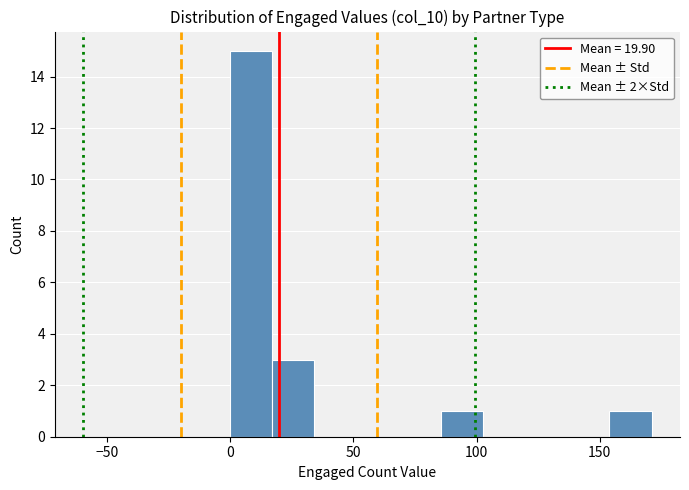

Read against the x-axis, roughly where is the centre of the tallest bar?

10